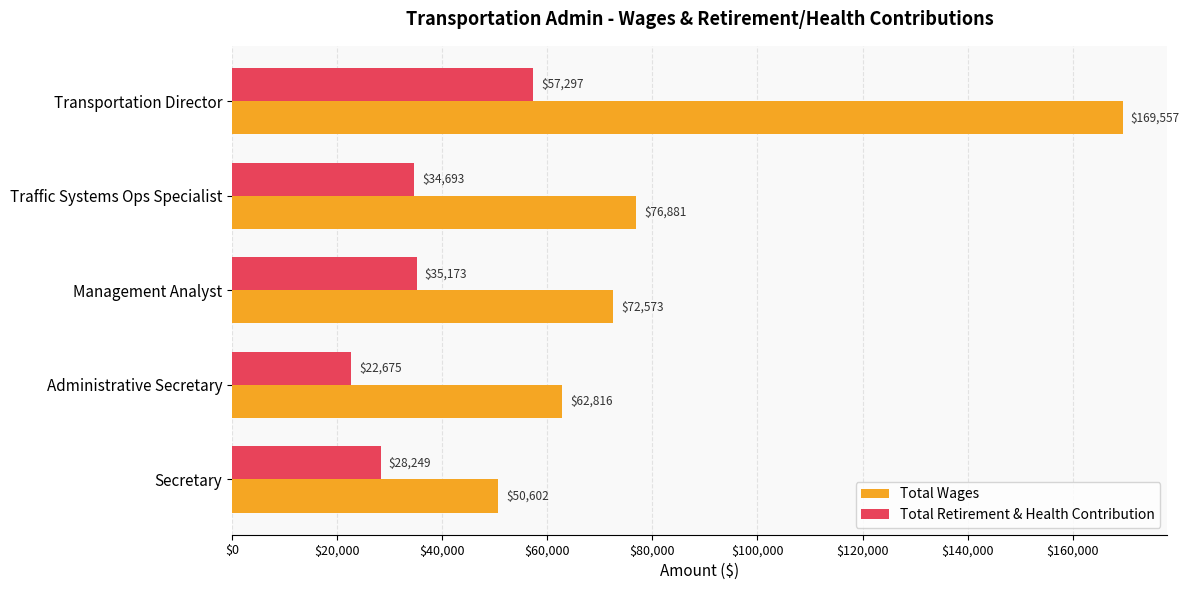

True or false: Total Wages has a value of 169557 at Transportation Director.

True